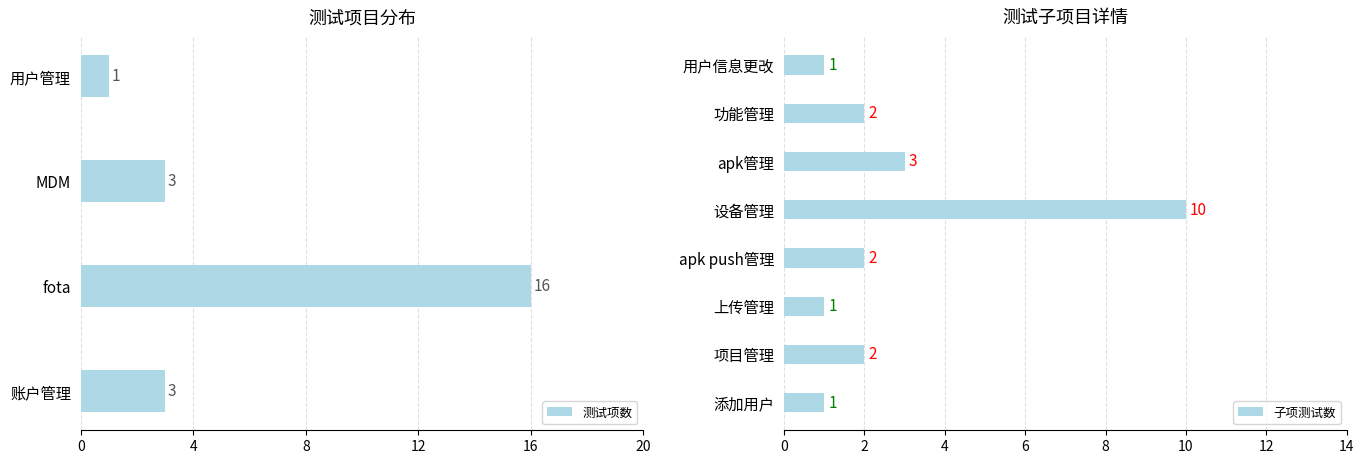

True or false: the data shows 1 at 账户管理.

False